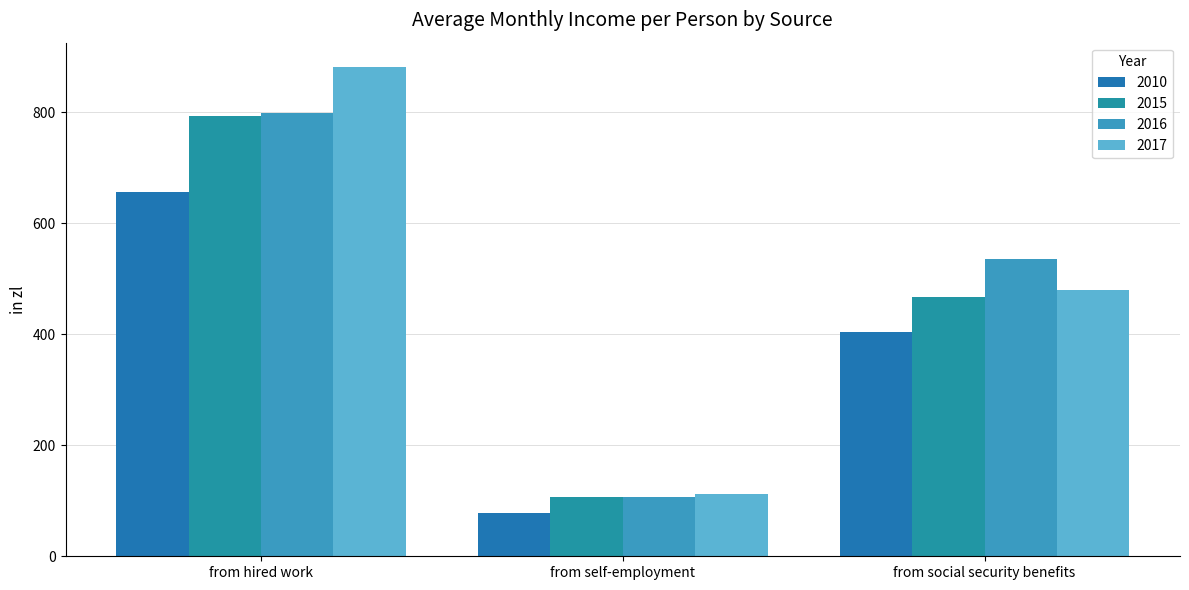

What is the difference between the 2017 values at from hired work and from social security benefits?

400.8